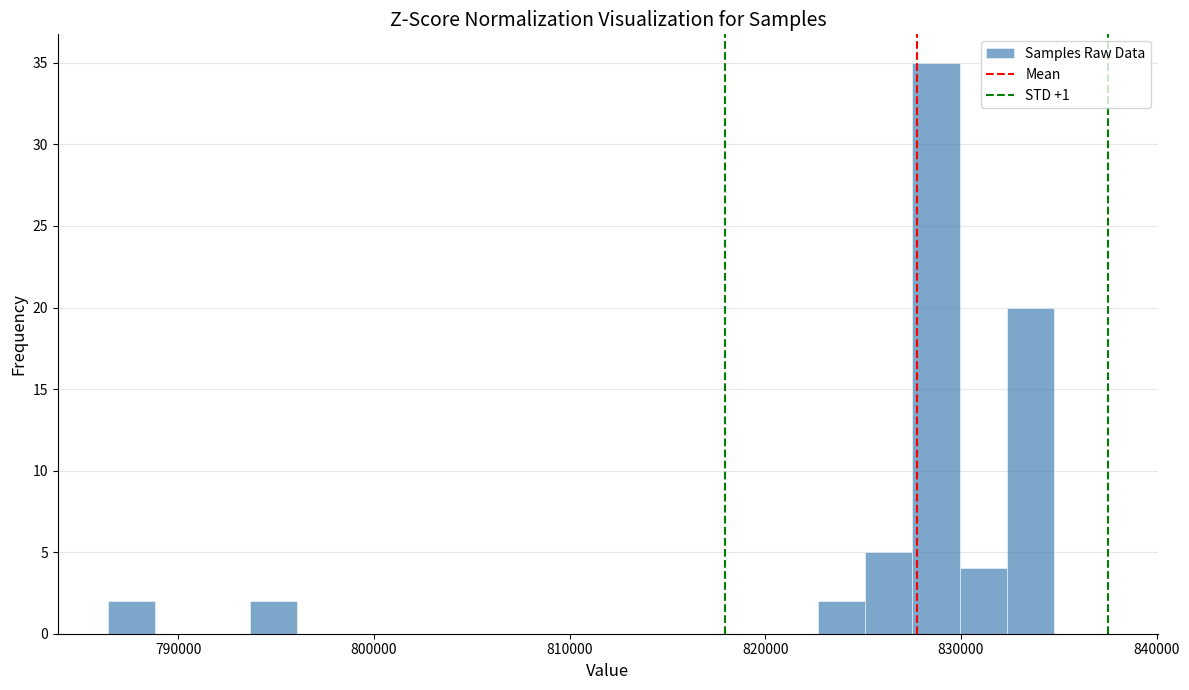

Around what value on the x-axis is the tallest bar? Give the approximate position of its centre, as read against the axis.

829000